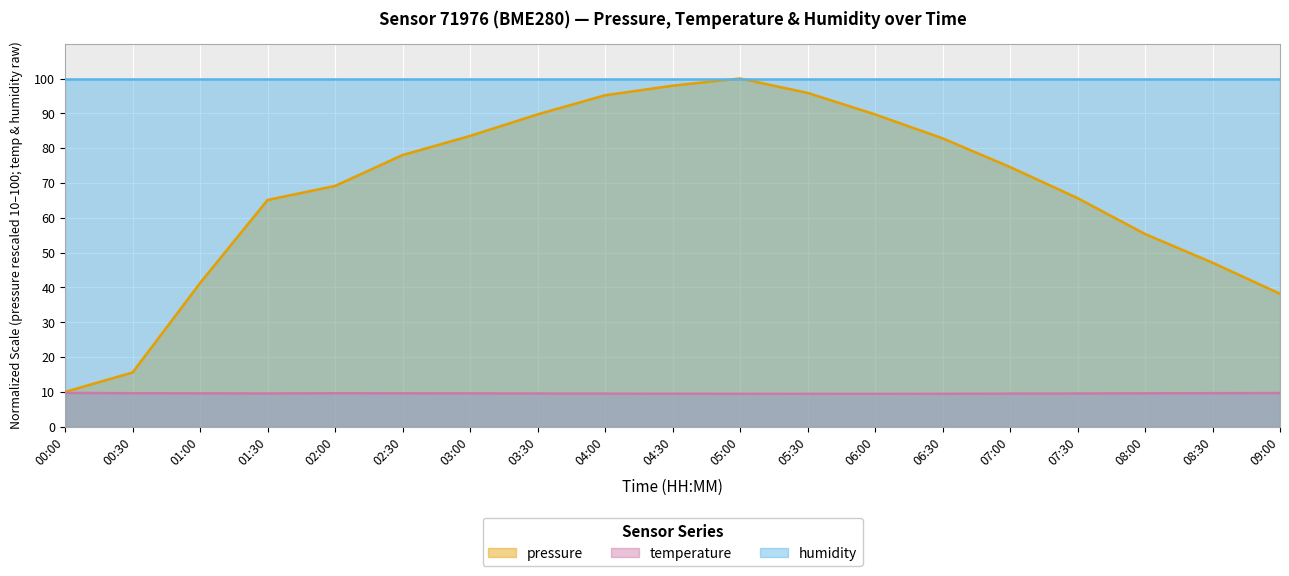

What position from the right is 07:30?

4